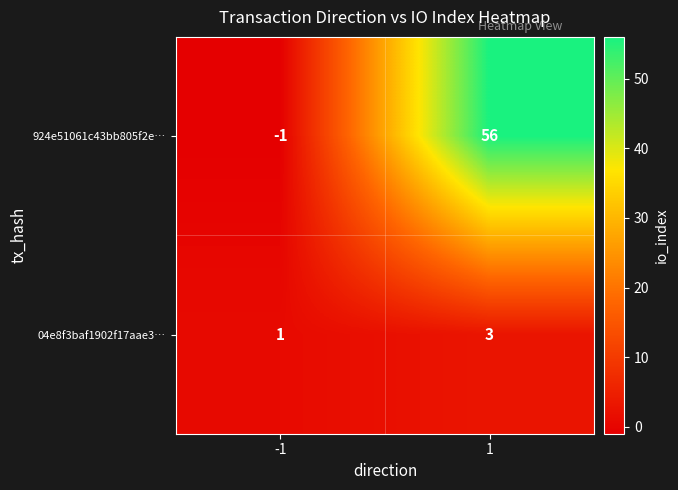

What is the approximate value of 924e51061c43bb805f2e… at 1?

56